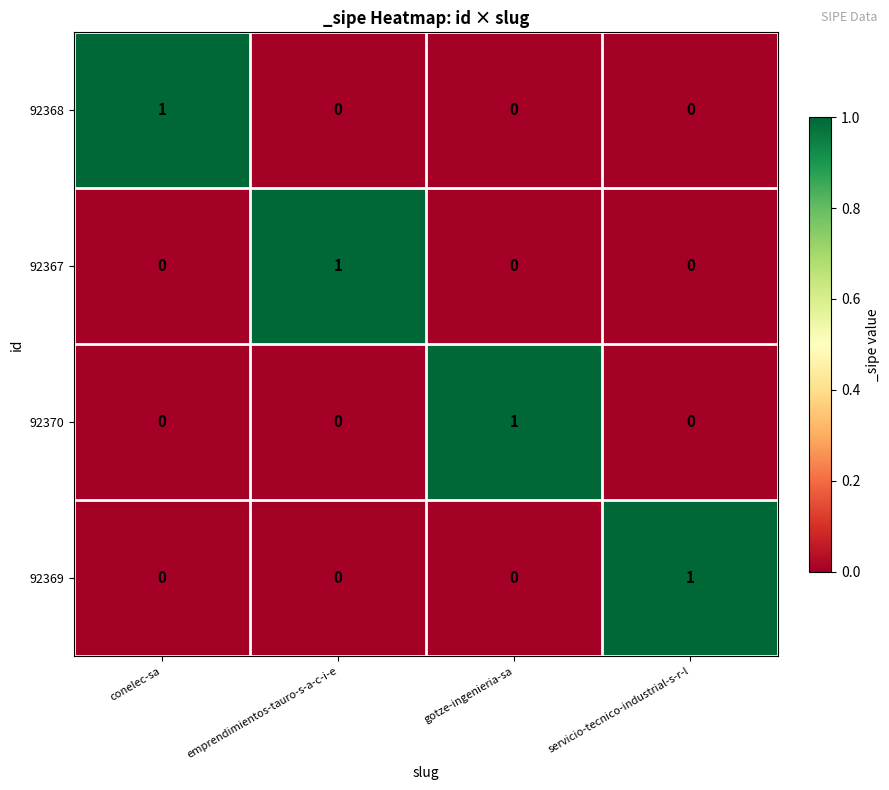

Which category has the highest value in the 92369 series?

servicio-tecnico-industrial-s-r-l